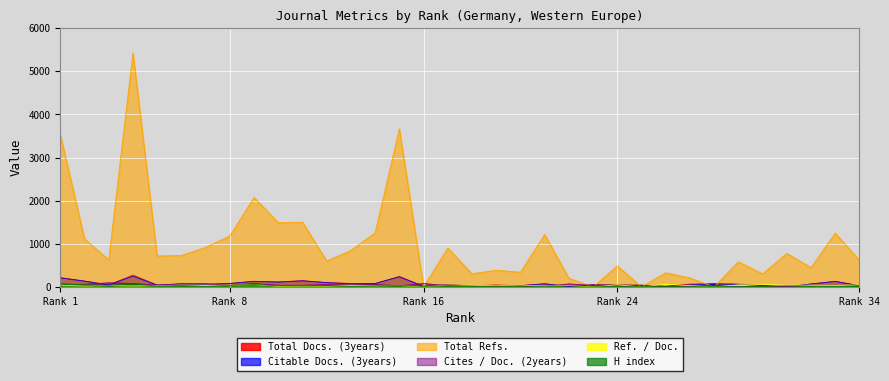

Which series has the largest range (max minus min)?

Total Refs.